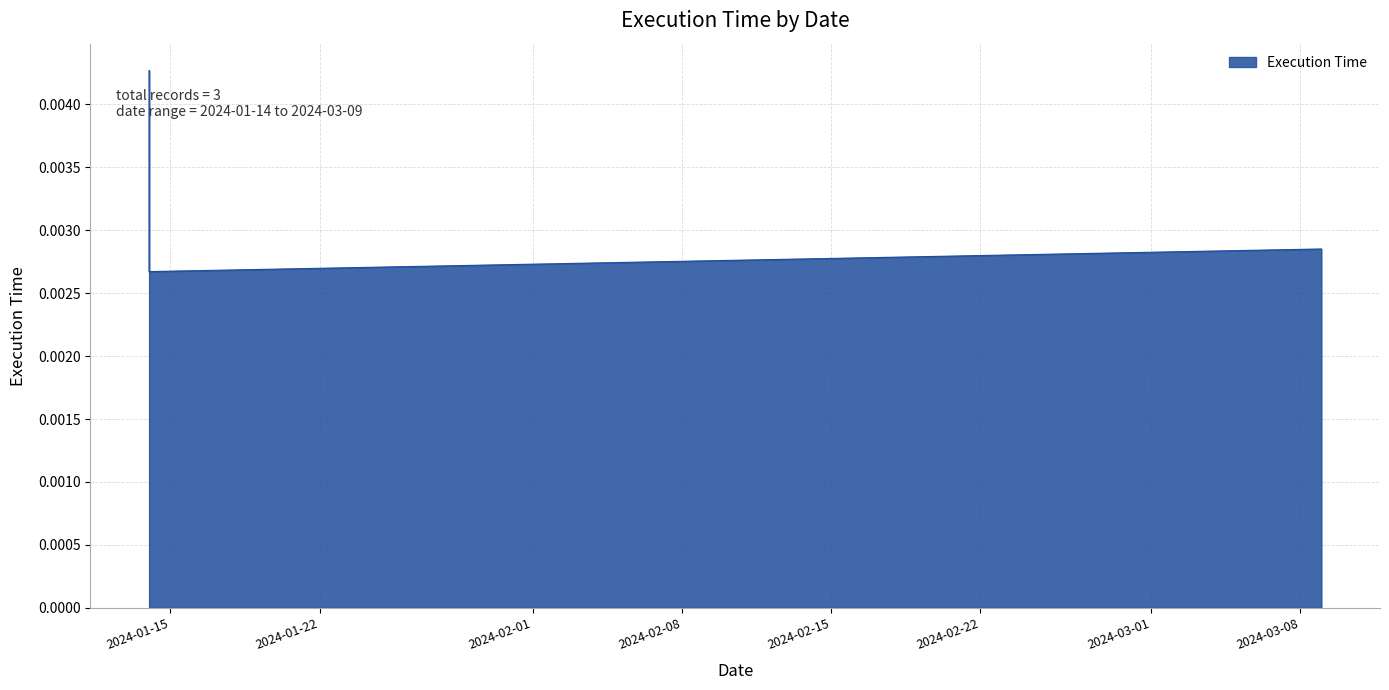

What is the label of the 2nd point from the left?

2024-01-14